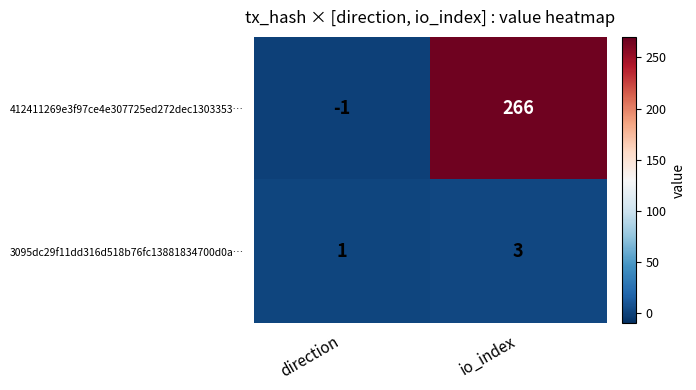

At which label is 3095dc29f11dd316d518b76fc13881834700d0a… closest to 2?

direction